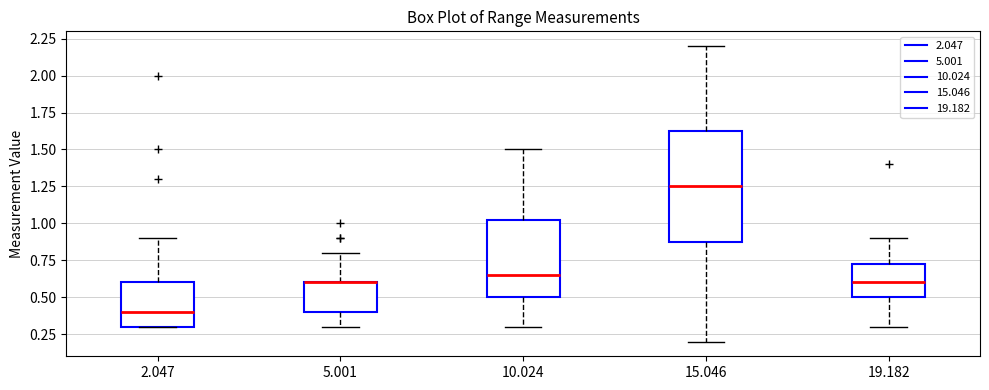

Reading left to right, read every box against the y-axis: the position of its median line, the range the box covers, and the ends of its whiskers. The values are not printed on the chart, so give them approximately, as read against the axis.

2.047: median 0.40, box 0.30 to 0.60, whiskers 0.30 to 0.90
5.001: median 0.60 (drawn on the box's upper edge), box 0.40 to 0.60, whiskers 0.30 to 0.80
10.024: median 0.65, box 0.50 to 1.05, whiskers 0.30 to 1.50
15.046: median 1.25, box 0.90 to 1.65, whiskers 0.20 to 2.20
19.182: median 0.60, box 0.50 to 0.75, whiskers 0.30 to 0.90